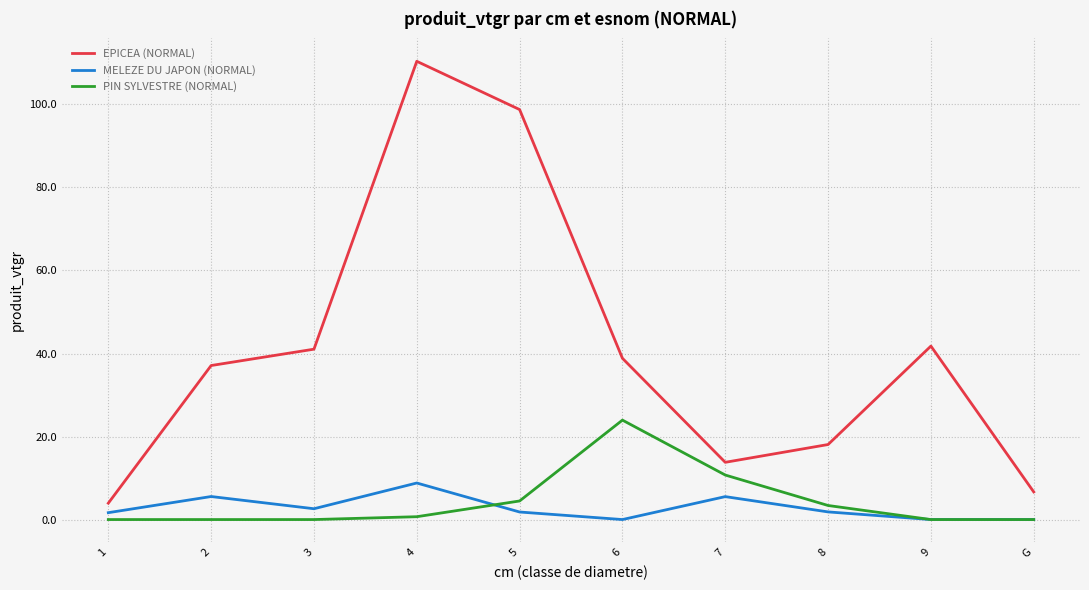

What is the difference between the maximum and minimum values in the PIN SYLVESTRE (NORMAL) series?

24.0